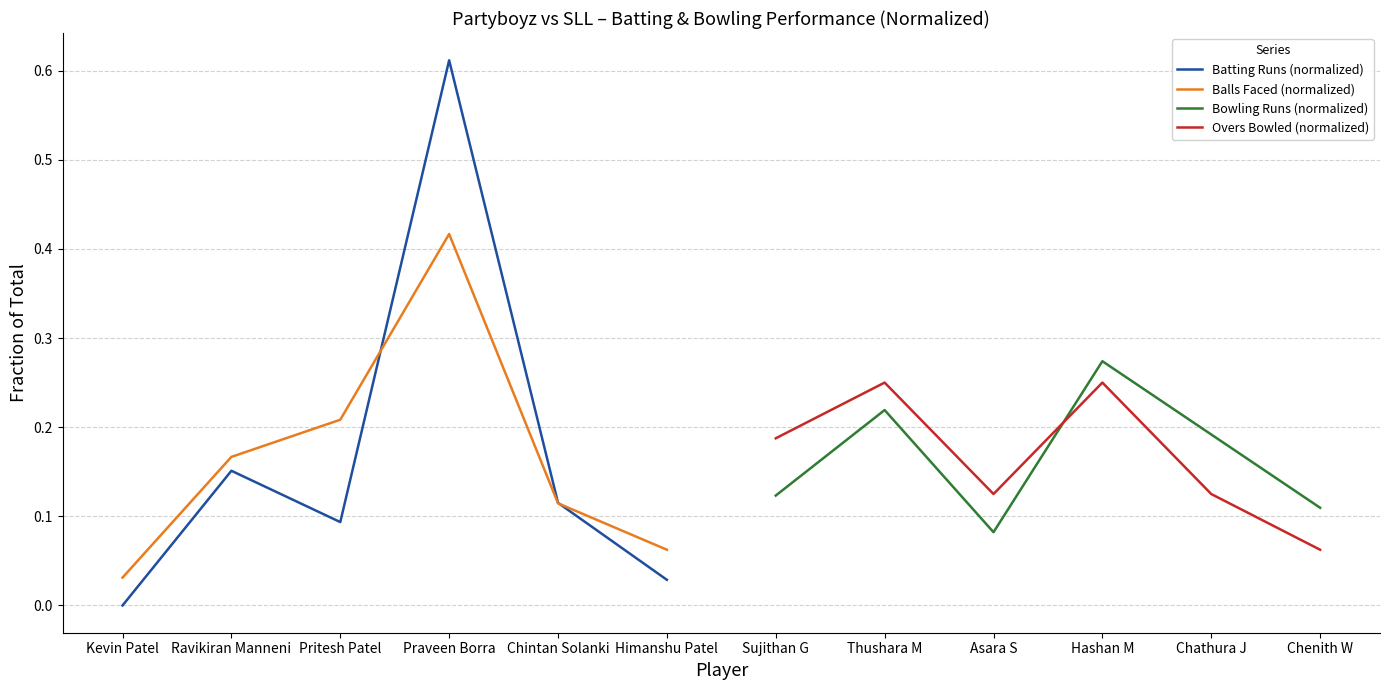

True or false: Overs Bowled (normalized) has a value of 0.0 at Chenith W.

False